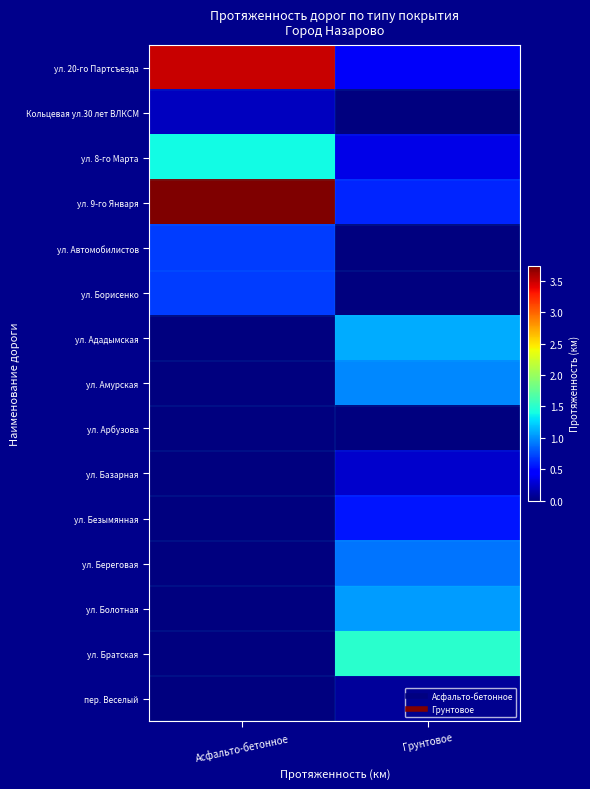

At which category is the sum across all series the highest?

Асфальто-бетонное